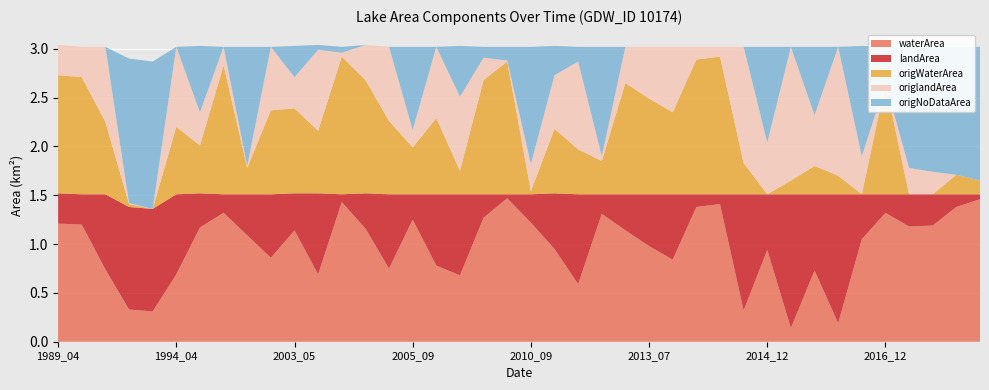

Reading left to right, what are all the values shown in this chart?

waterArea: 1.2	1.2	0.7	0.3	0.3	0.7	1.2	1.3	1.1	0.9	1.1	0.7	1.4	1.2	0.8	1.2	0.8	0.7	1.3	1.5	1.2	0.9	0.6	1.3	1.1	1.0	0.8	1.4	1.4	0.3	0.9	0.1	0.7	0.2	1.1	1.3	1.2	1.2	1.4	1.5
landArea: 0.3	0.3	0.8	1.1	1.1	0.8	0.3	0.2	0.4	0.7	0.4	0.8	0.1	0.4	0.8	0.3	0.7	0.8	0.2	0.0	0.3	0.6	0.9	0.2	0.4	0.5	0.7	0.1	0.1	1.2	0.6	1.4	0.8	1.3	0.5	0.2	0.3	0.3	0.1	0.1
origWaterArea: 1.2	1.2	0.7	0.0	0.0	0.7	0.5	1.3	0.3	0.9	0.9	0.6	1.4	1.2	0.8	0.5	0.8	0.2	1.2	1.4	0.0	0.7	0.5	0.3	1.1	1.0	0.8	1.4	1.4	0.3	0.0	0.1	0.3	0.2	0.0	1.1	0.0	0.0	0.2	0.1
origlandArea: 0.3	0.3	0.8	0.0	0.0	0.8	0.3	0.2	0.0	0.7	0.3	0.8	0.0	0.4	0.8	0.2	0.7	0.8	0.2	0.0	0.3	0.6	0.9	0.1	0.4	0.5	0.7	0.1	0.1	1.2	0.5	1.4	0.5	1.3	0.4	0.0	0.3	0.2	0.0	0.0
origNoDataArea: 0.0	0.0	0.0	1.5	1.5	0.0	0.7	0.0	1.2	0.0	0.3	0.1	0.1	0.0	0.0	0.8	0.0	0.5	0.1	0.1	1.2	0.3	0.1	1.1	0.0	0.0	0.0	0.0	0.0	0.0	1.0	0.0	0.7	0.0	1.1	0.4	1.2	1.3	1.3	1.4